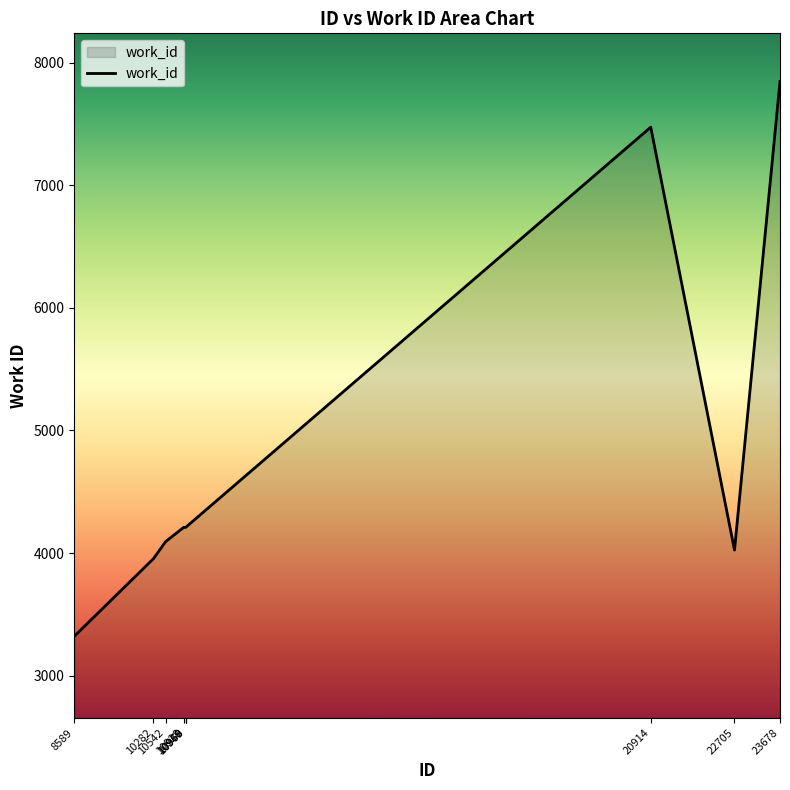

What is the minimum value shown in the chart?

3321